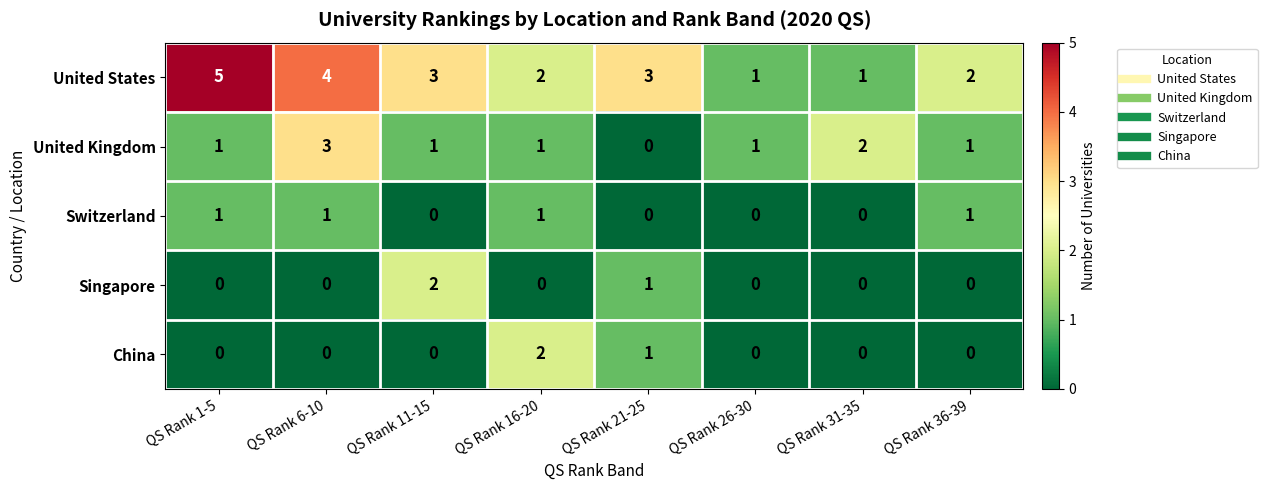

Where is China nearest to the value 1?

QS Rank 21-25